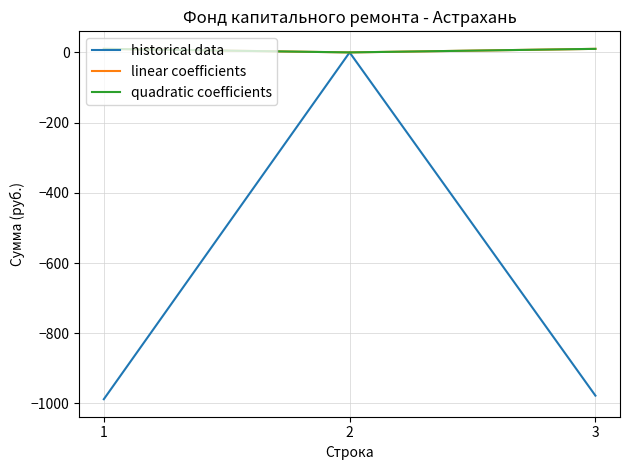

Is this an area chart (filled region under the line)?

No